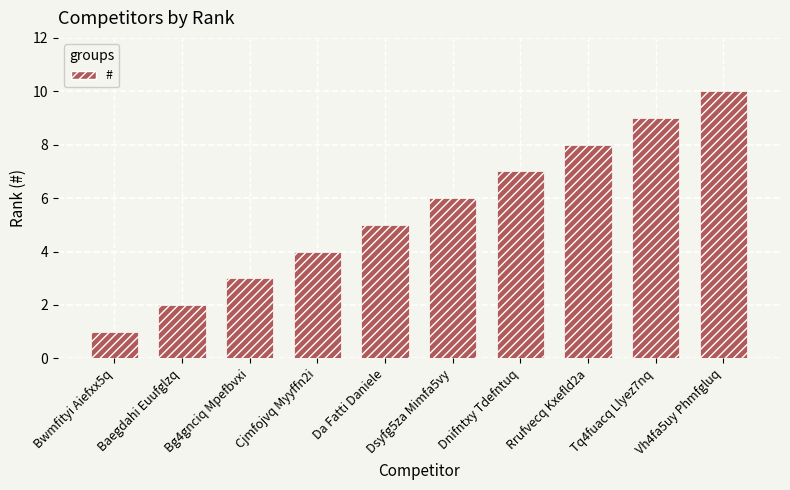

What is the ratio of the value at Tq4fuacq Llyez7nq to the value at Vh4fa5uy Phmfgluq?

0.9